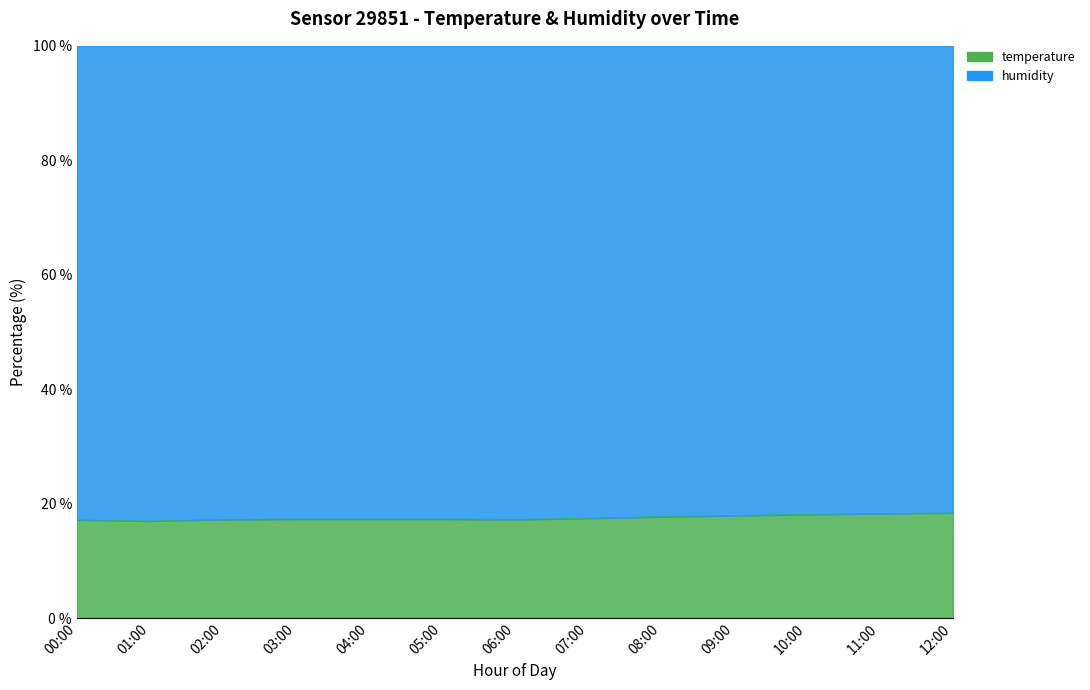

How many values are below 17?

1